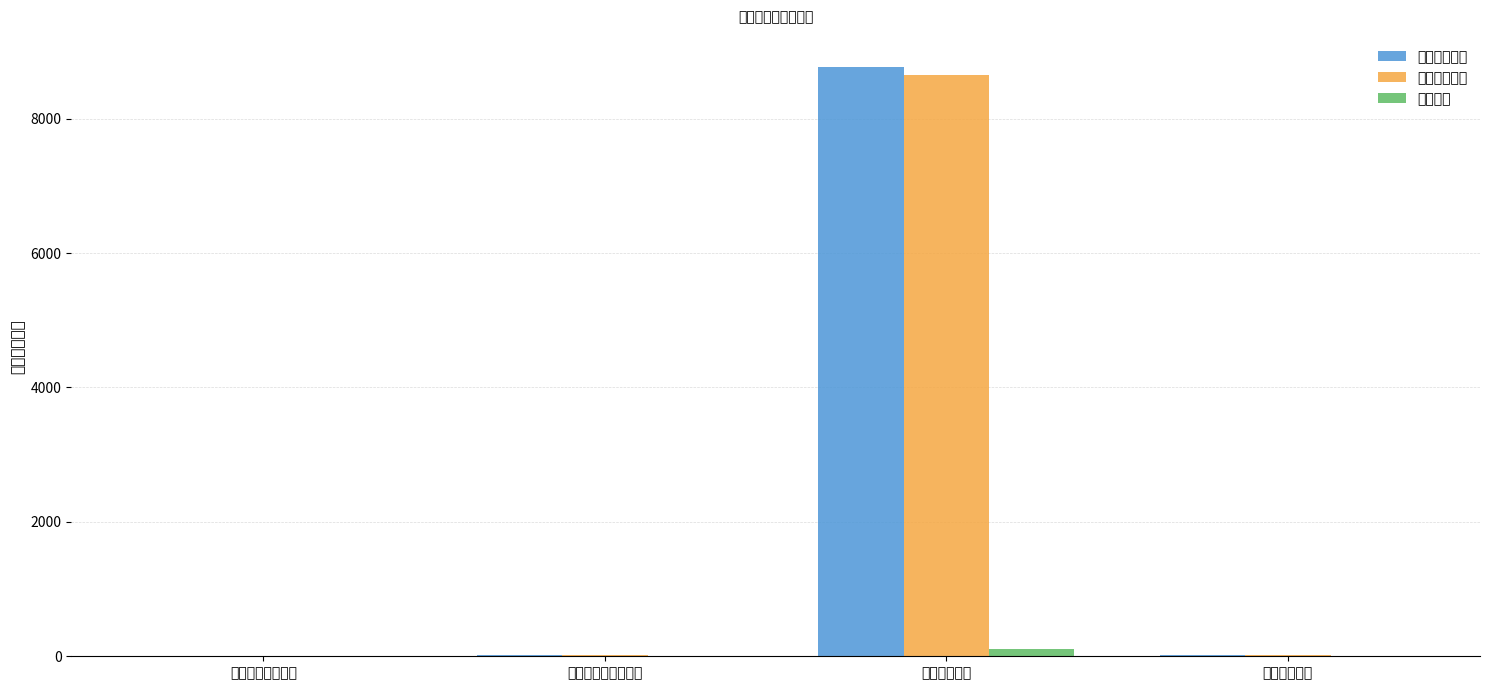

Which series has the widest spread of values?

本年收入合计